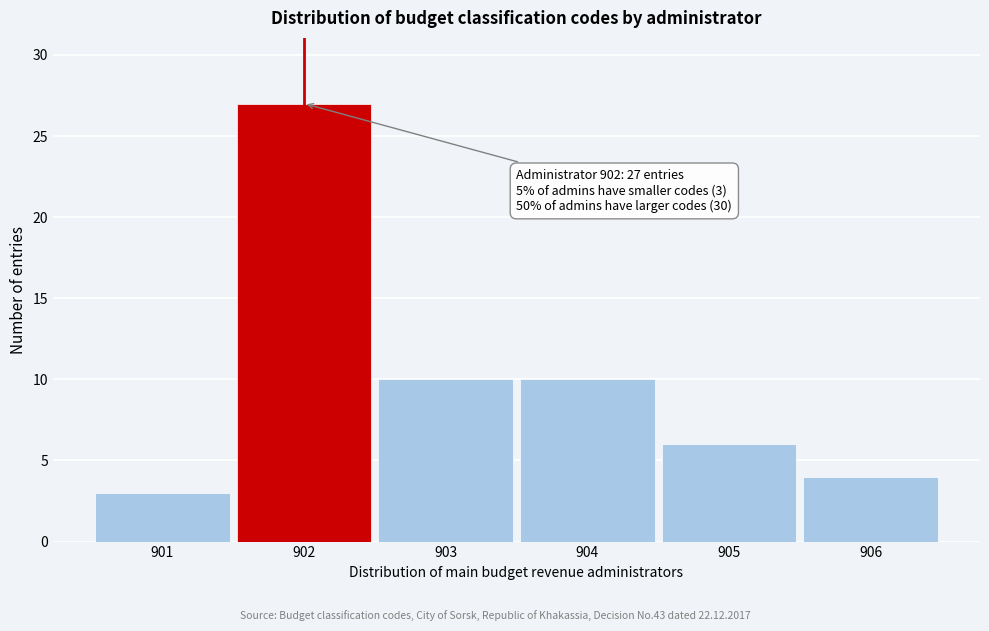

Reading left to right, what are all the values shown in this chart?

901=3	902=27	903=10	904=10	905=6	906=4